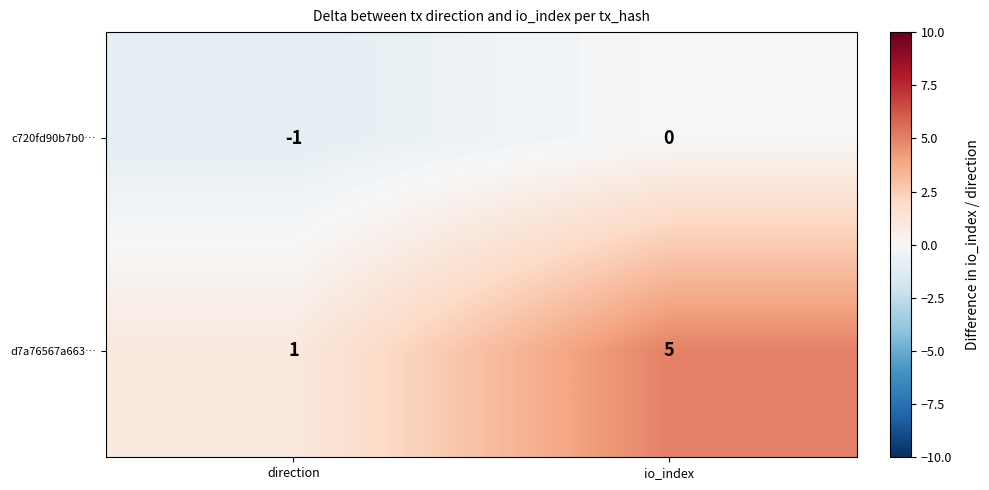

Reading left to right, what are all the values shown in this chart?

c720fd90b7b0…: -1	0
d7a76567a663…: 1	5